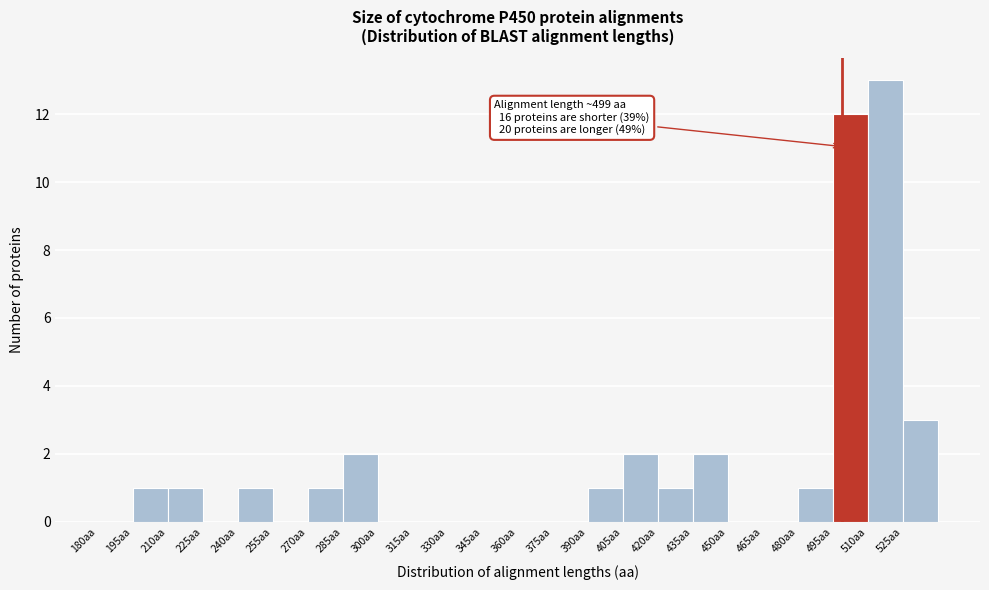

Over which range of the x-axis is the bar tallest?

510 to 525